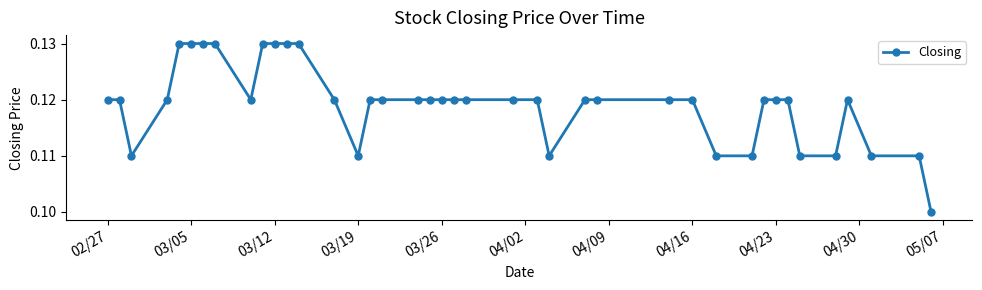

How many values are between 0 and 1?

40